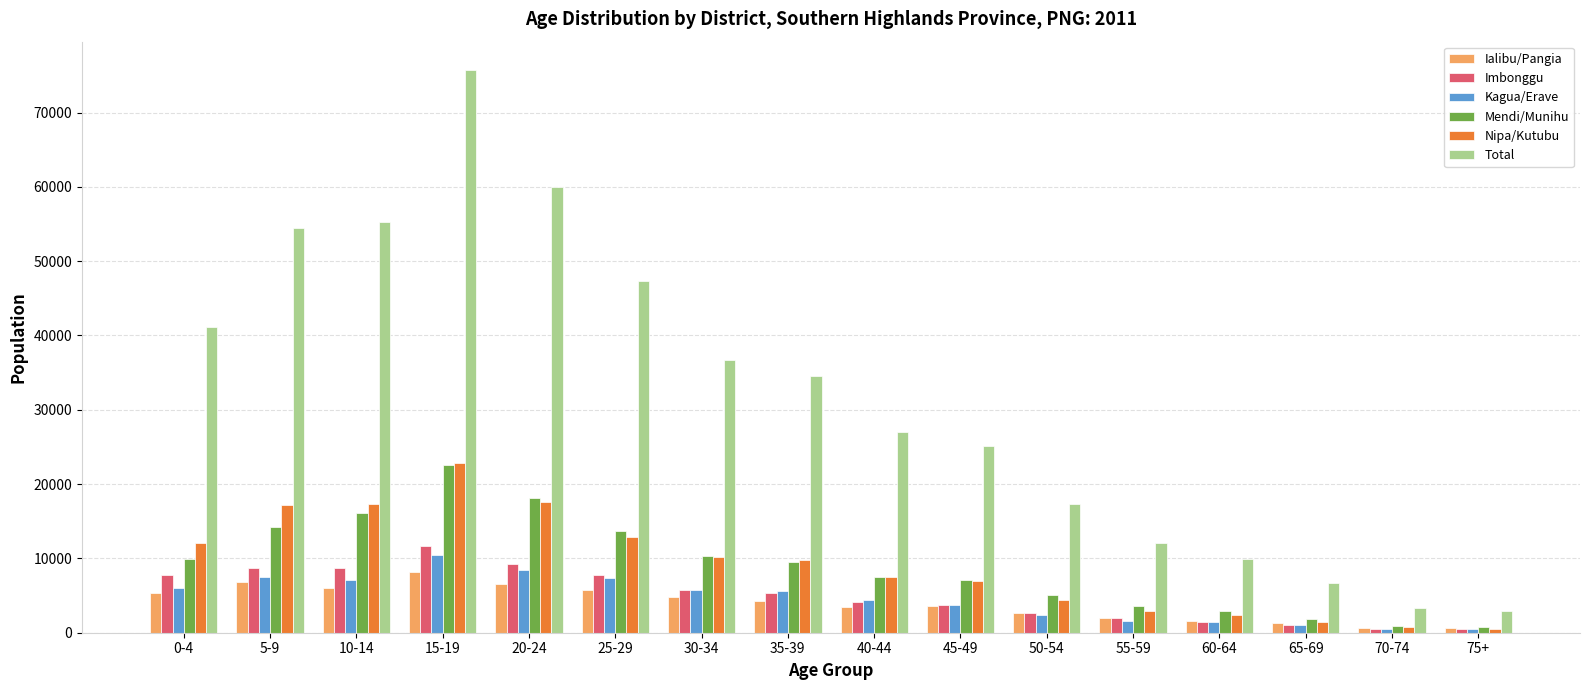

How many distinct data groups are displayed?

6